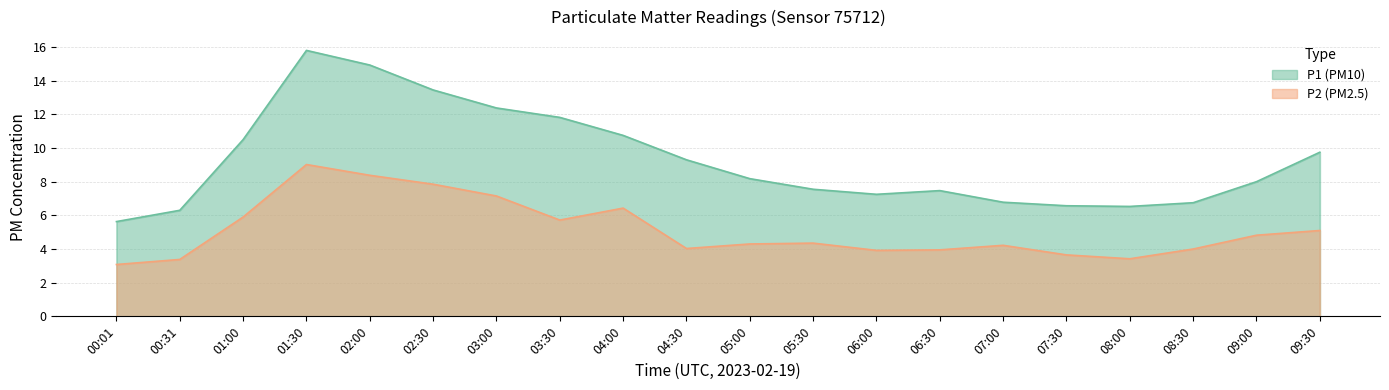

What is the greatest value displayed?

15.8